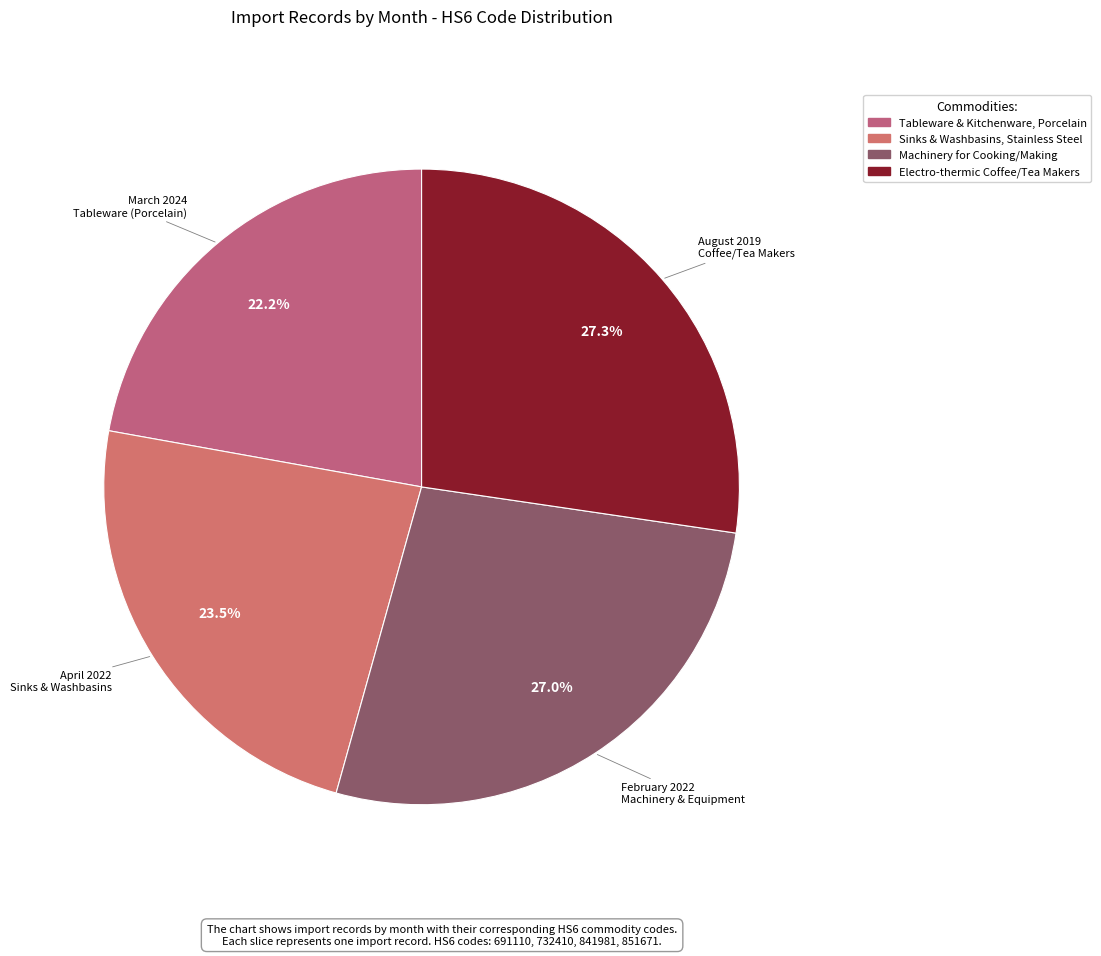

How many slices are in this pie chart?

4